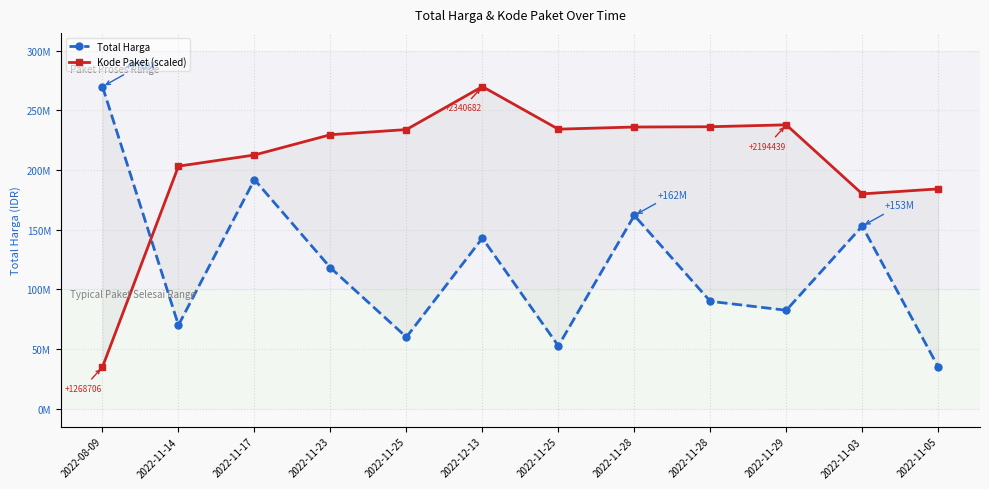

Where is the first local minimum for Total Harga?

2022-11-14